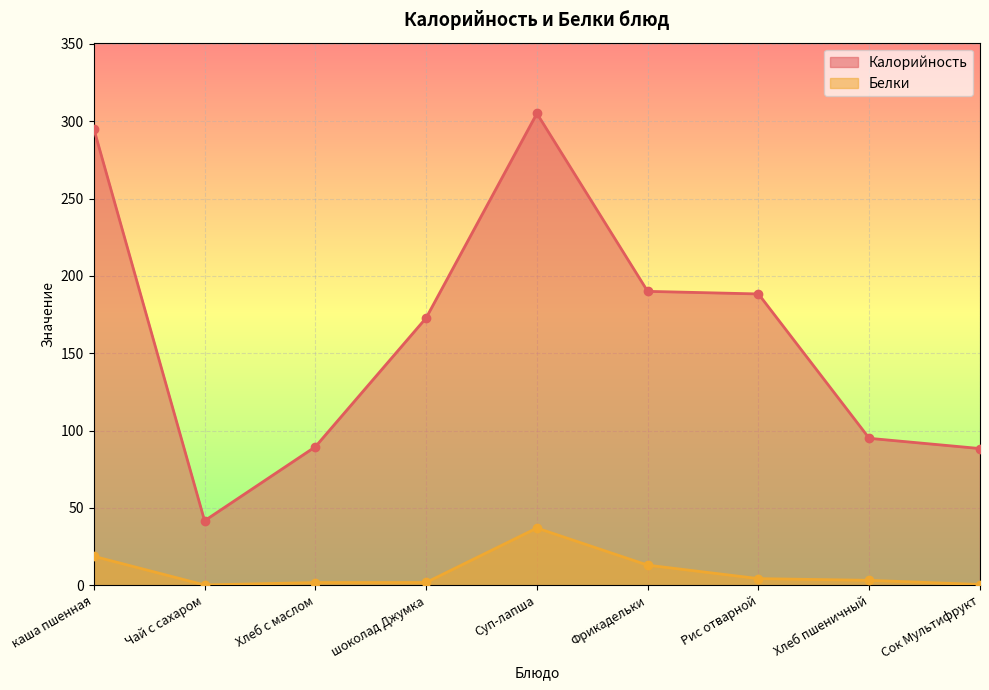

What is the sum of all Калорийность values?

1465.8